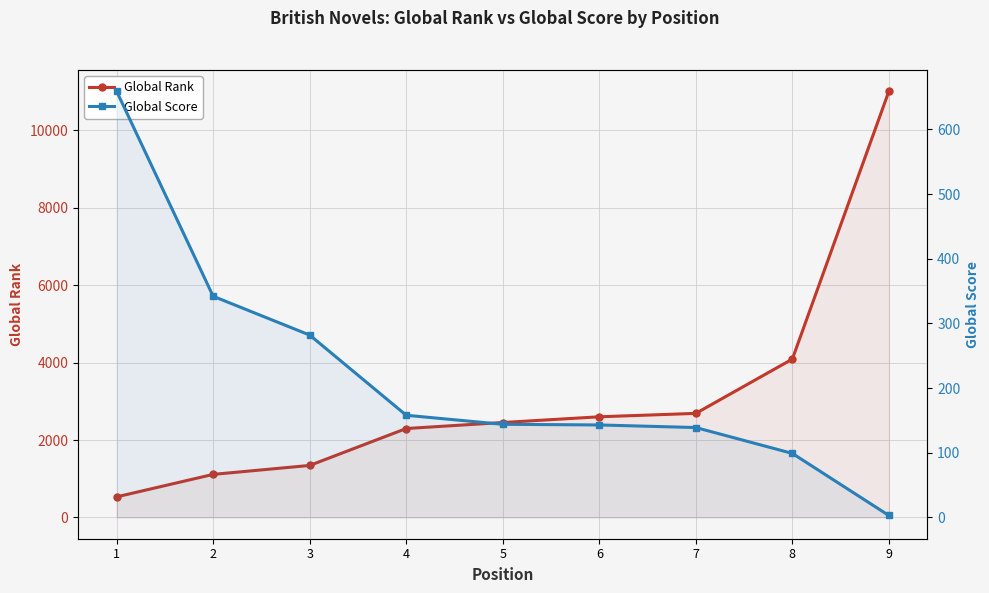

Is the value of Global Score at 9 greater than the value of Global Rank at 3?

No